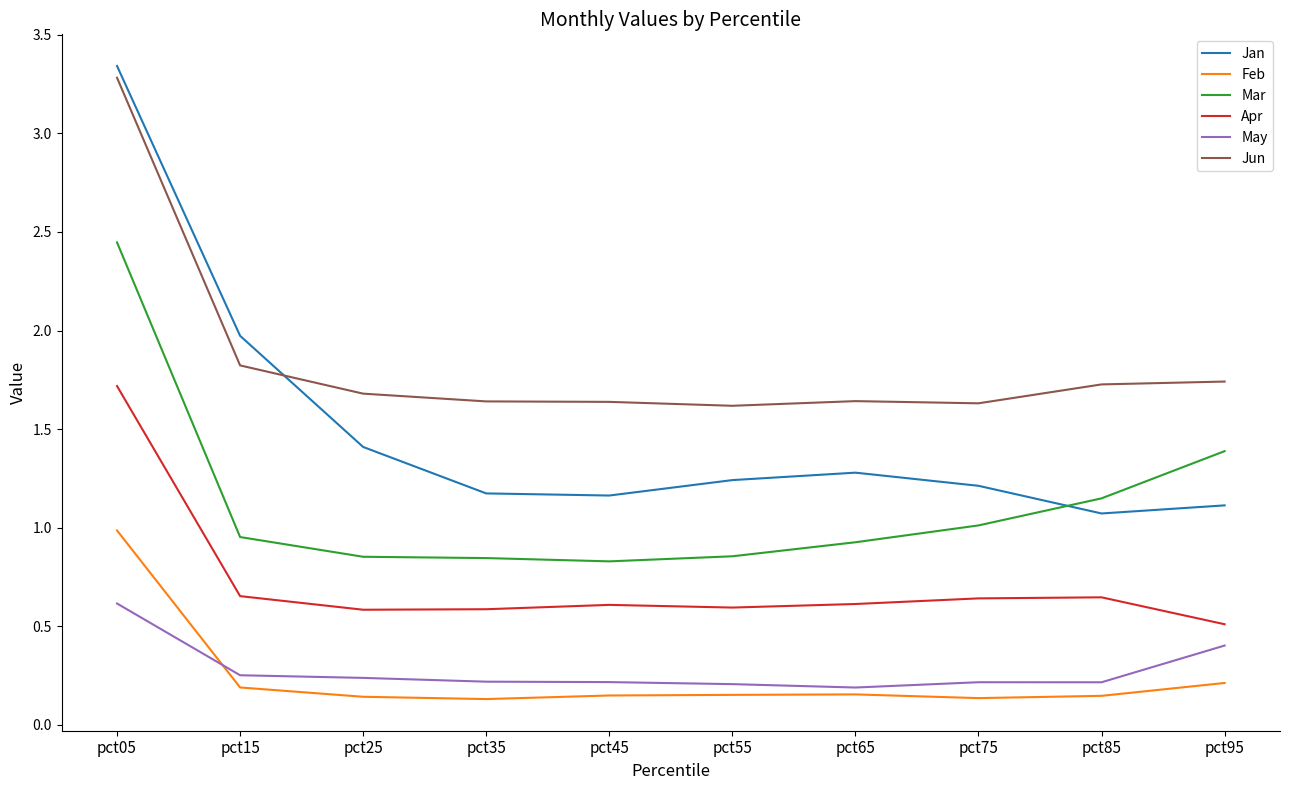

True or false: May and Apr cross at least once.

False